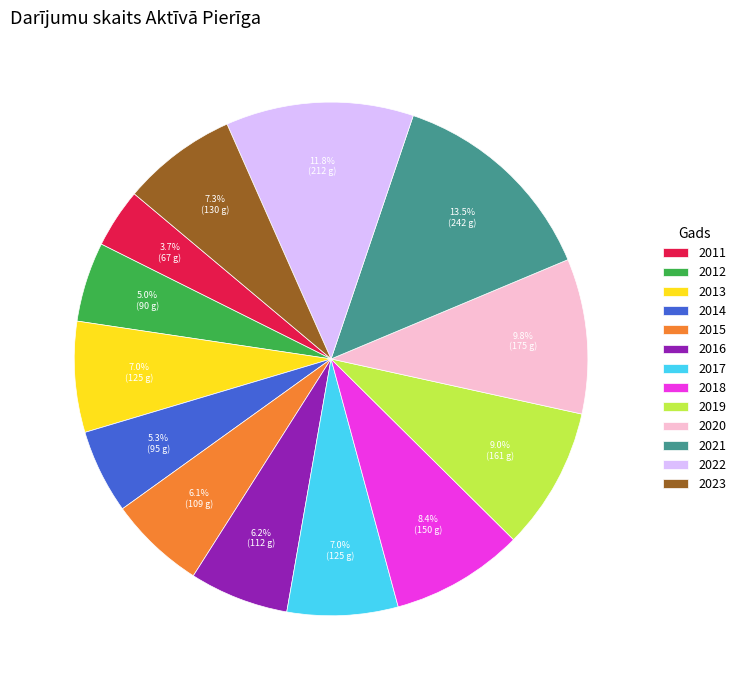

To the nearest percent, what is the average slice percentage?

8%